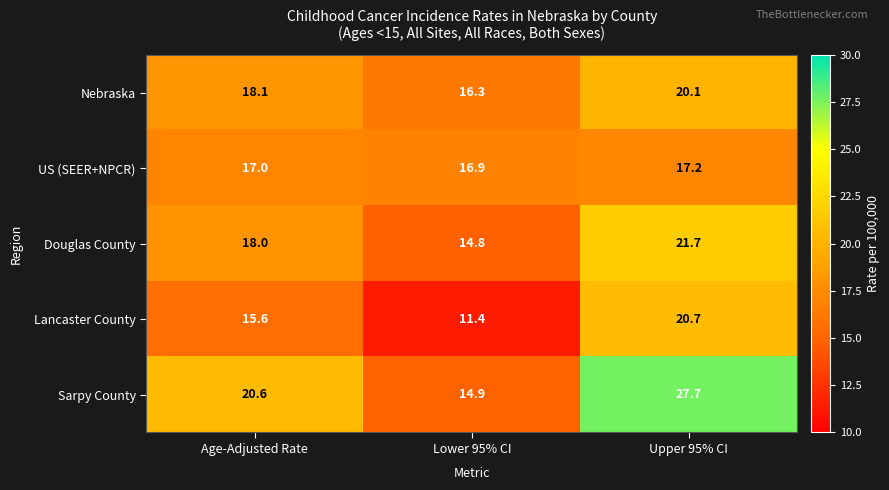

Rank the series by their maximum value, from highest to lowest.

Sarpy County, Douglas County, Lancaster County, Nebraska, US (SEER+NPCR)